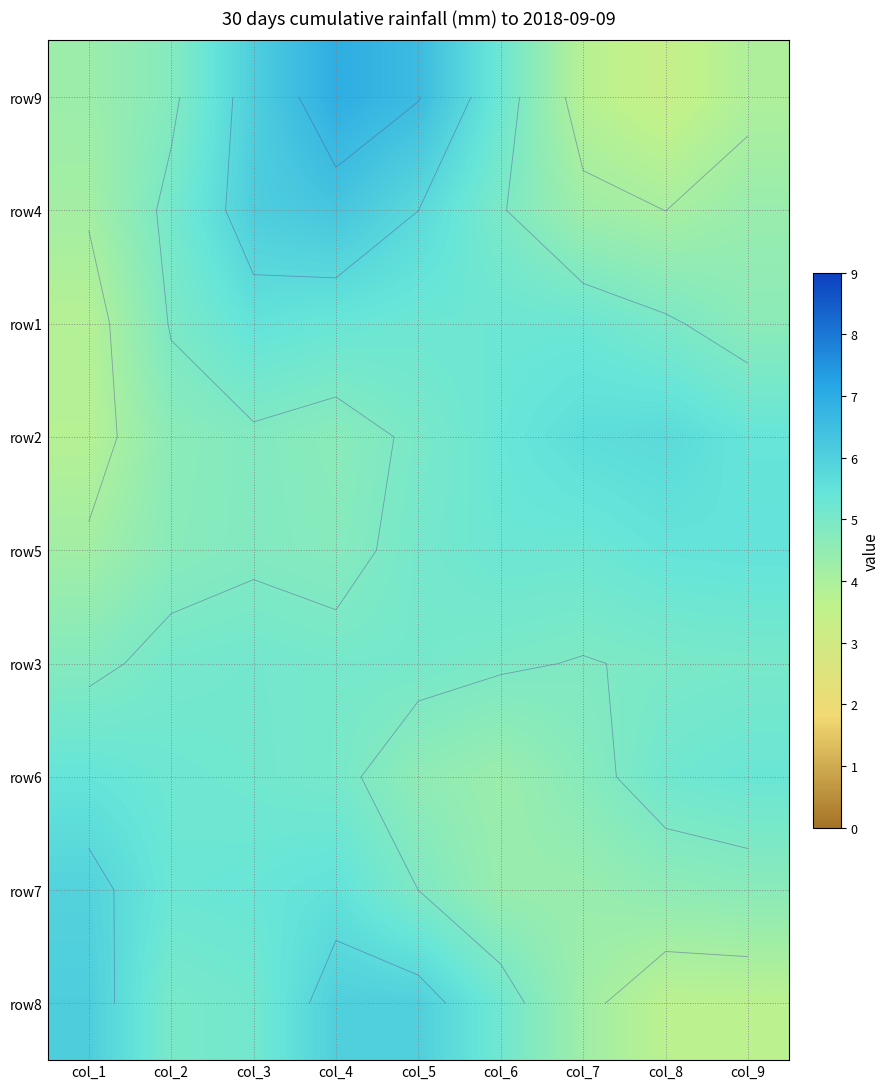

At which category is the sum across all series the highest?

col_4